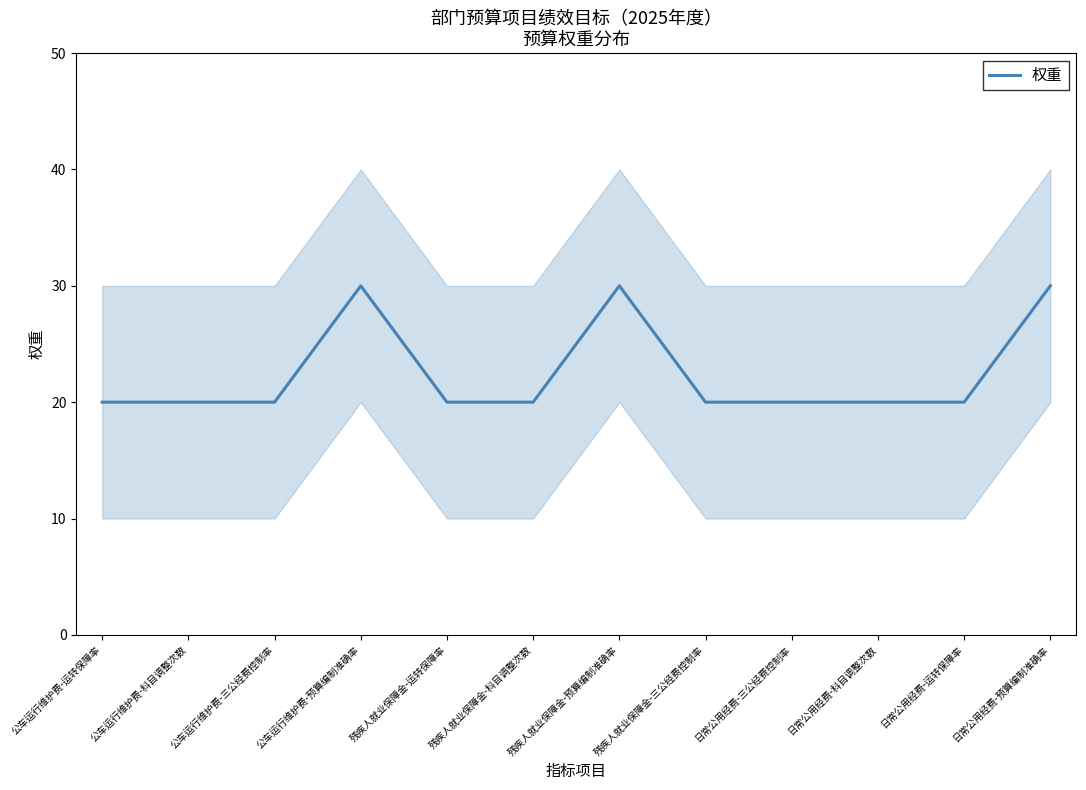

Reading left to right, what are all the values shown in this chart?

20	20	20	30	20	20	30	20	20	20	20	30